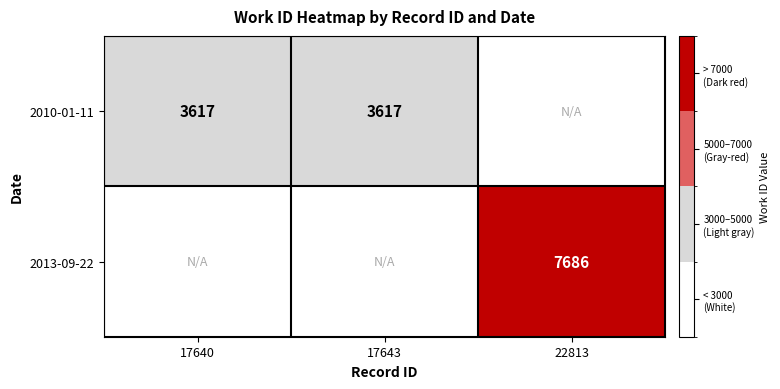

How many series are shown in this chart?

2